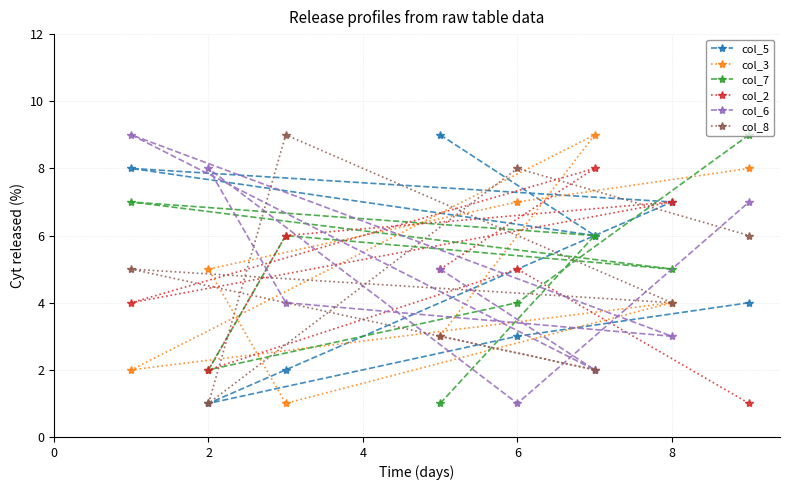

At 6, list the series in order from smallest to largest.

col_6, col_5, col_7, col_2, col_3, col_8